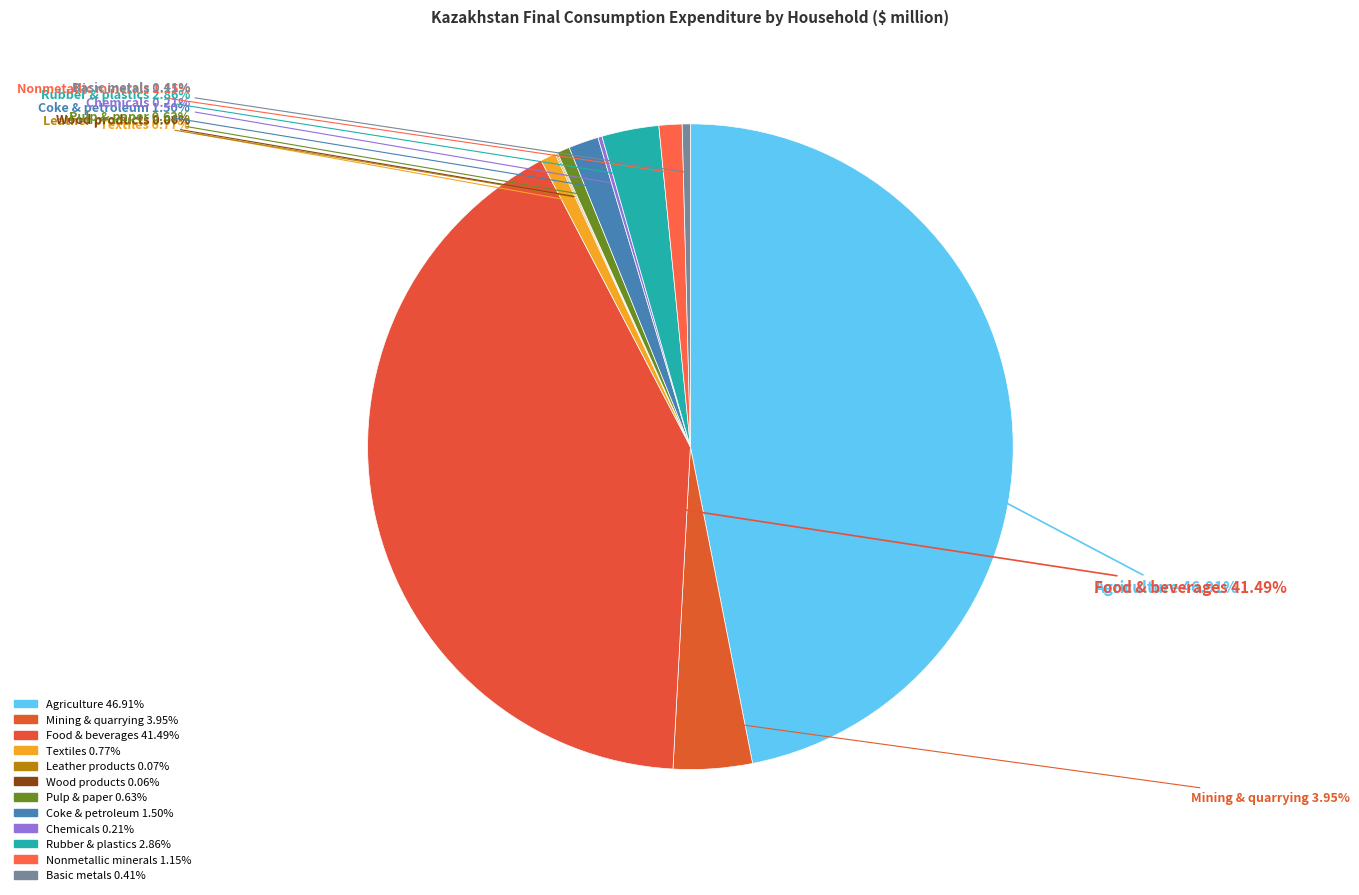

Which category has the smallest portion of the pie?

Wood and products of wood and cork